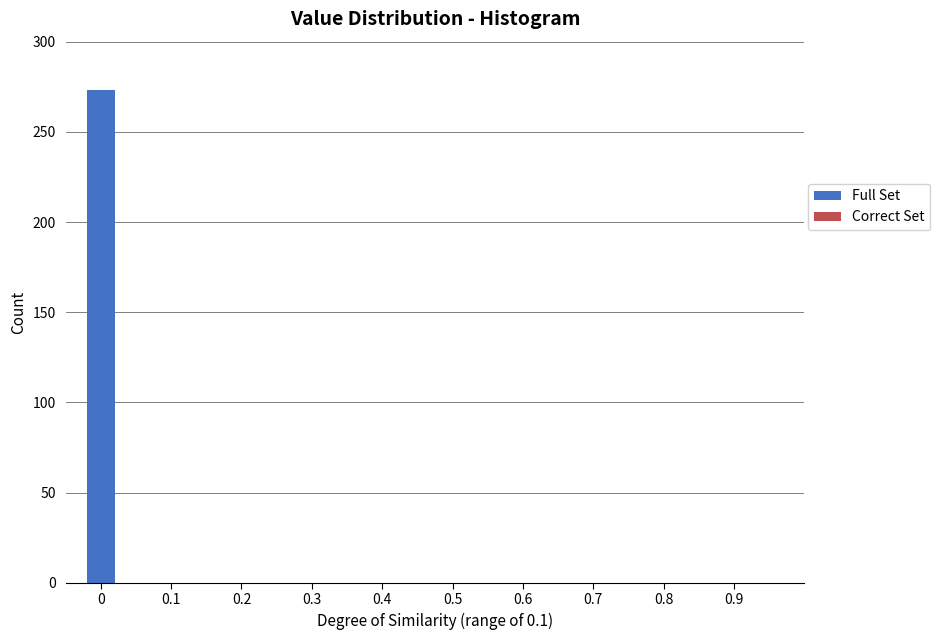

Reading left to right, list all the values displayed in this chart.

0=273	0.1=0	0.2=0	0.3=0	0.4=0	0.5=0	0.6=0	0.7=0	0.8=0	0.9=0